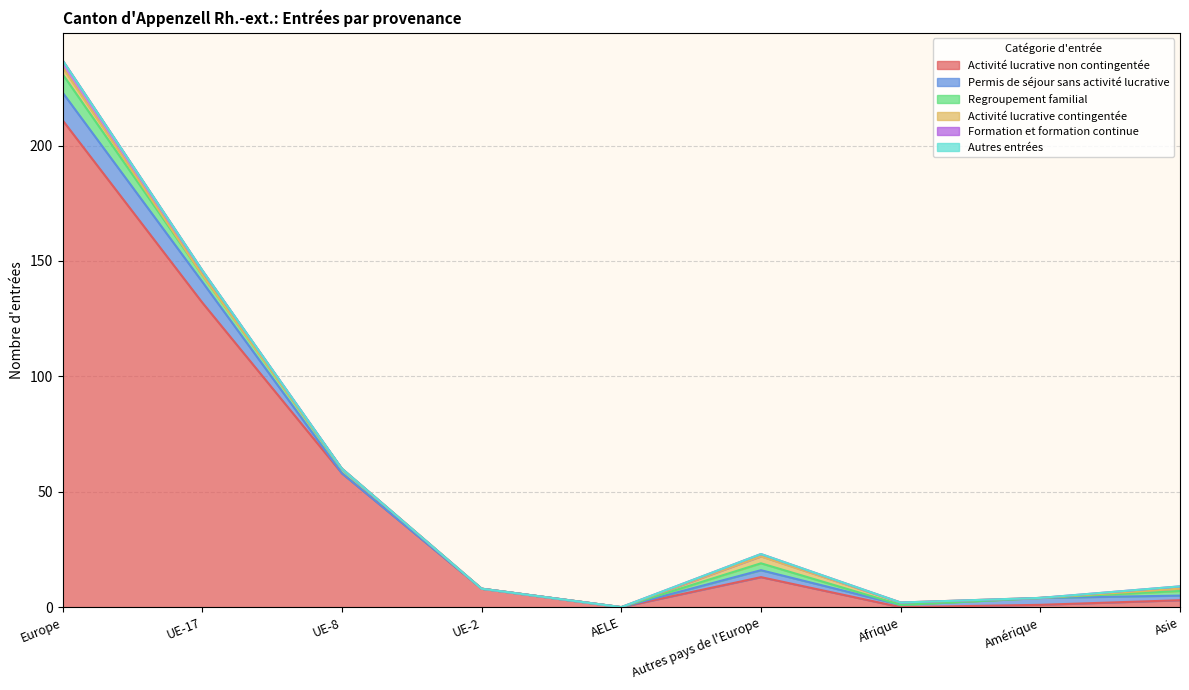

Count the number of data series in this chart.

6